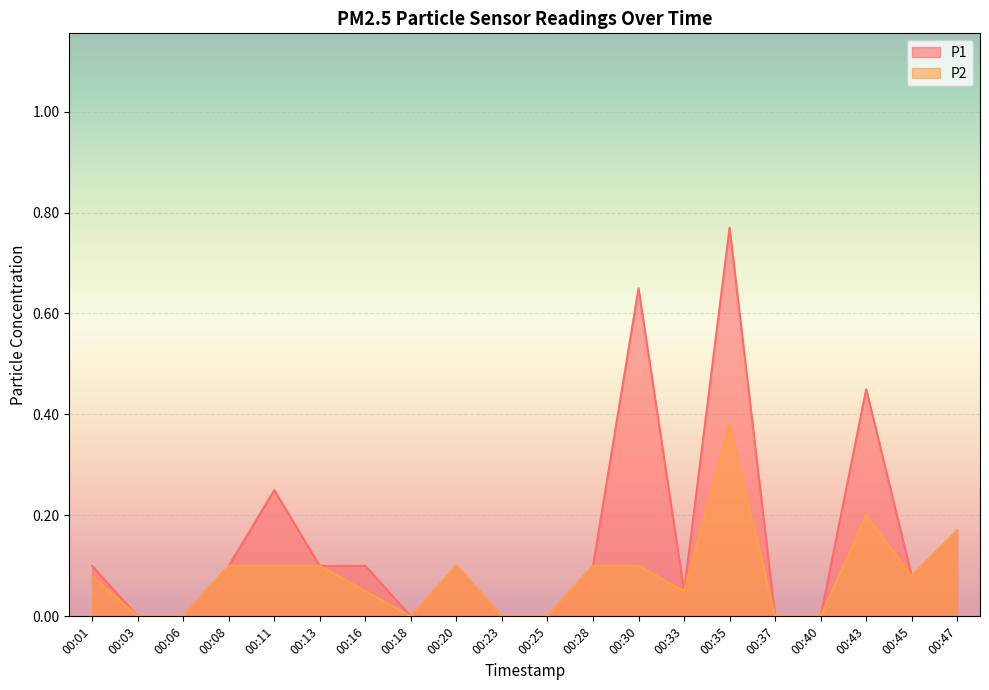

What are all the series names shown in the legend?

P1, P2